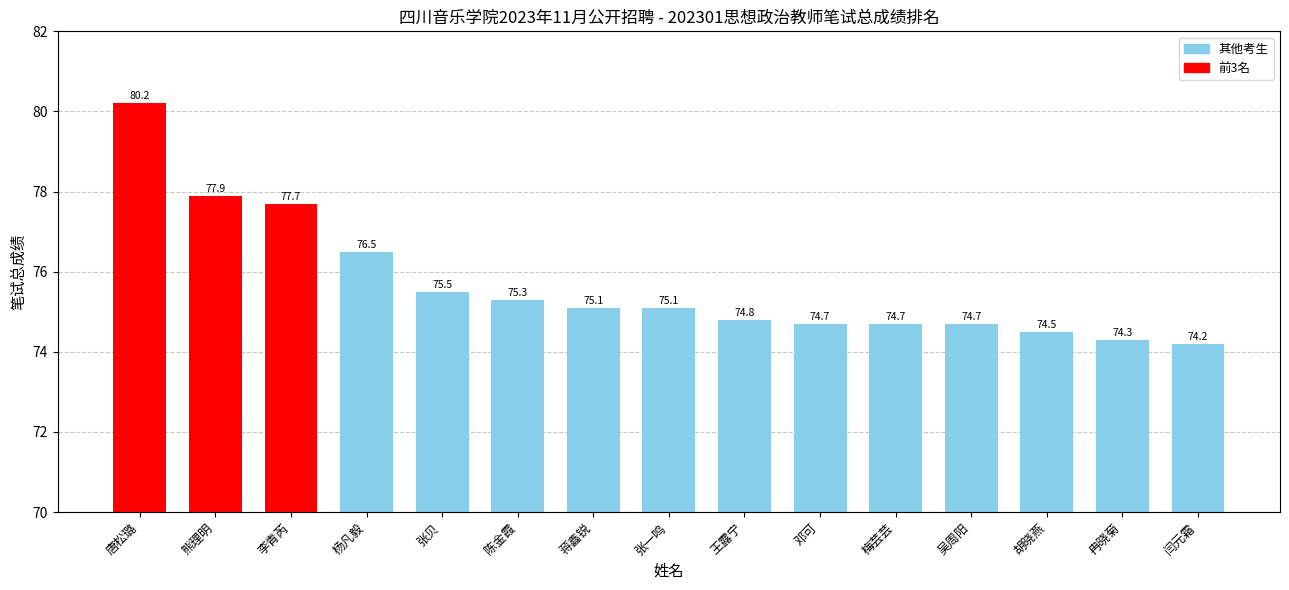

At which label is the value closest to 77?

杨凡毅